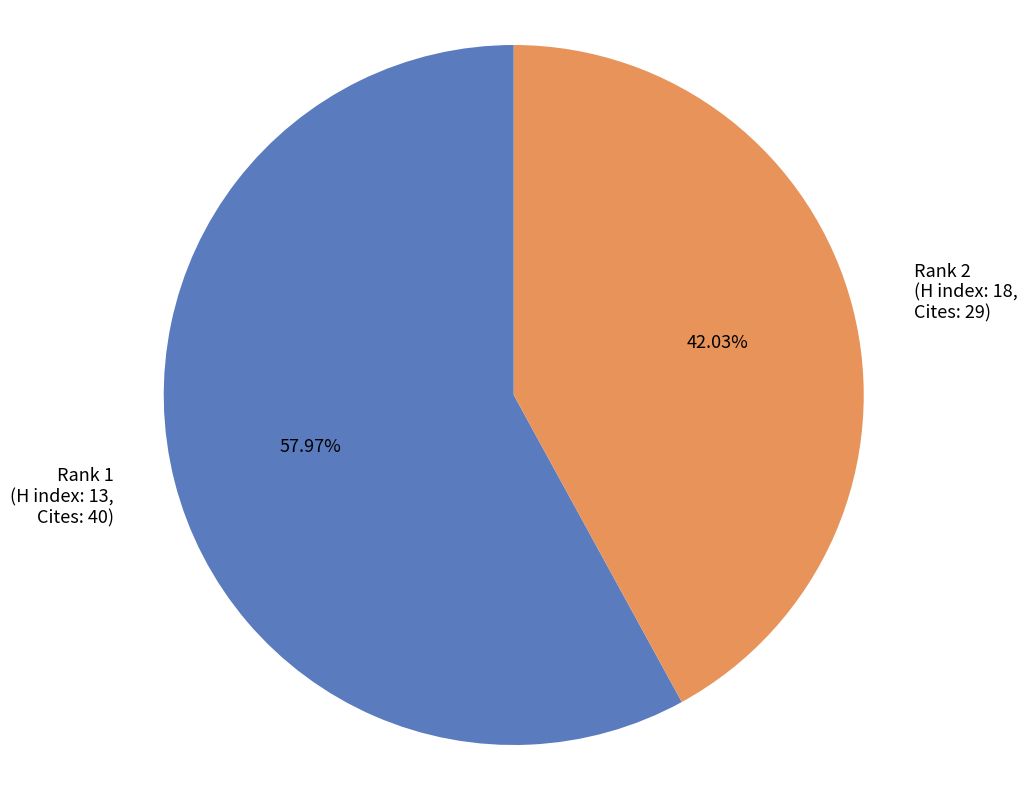

Does any single category account for the majority?

Yes